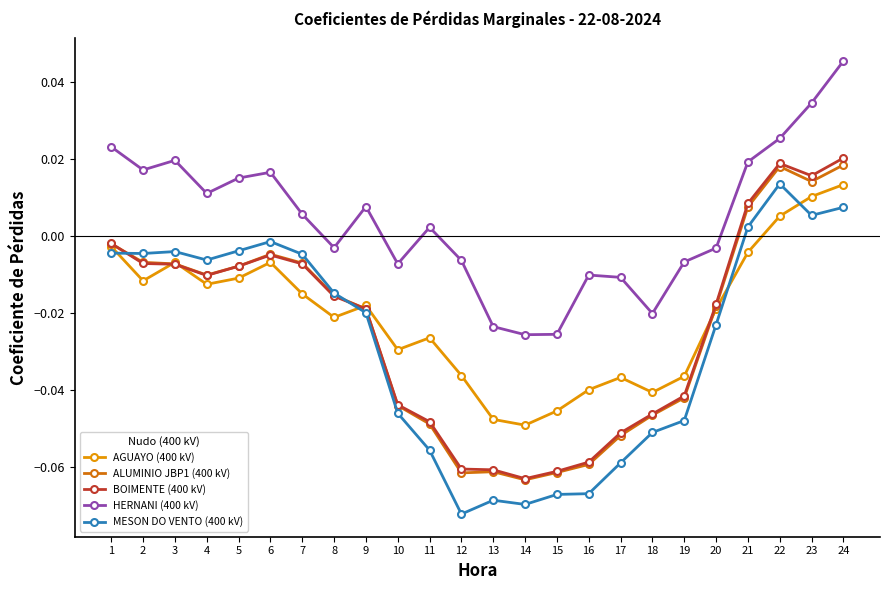

Between 8 and 24, which series saw the biggest shift?

HERNANI (400 kV)